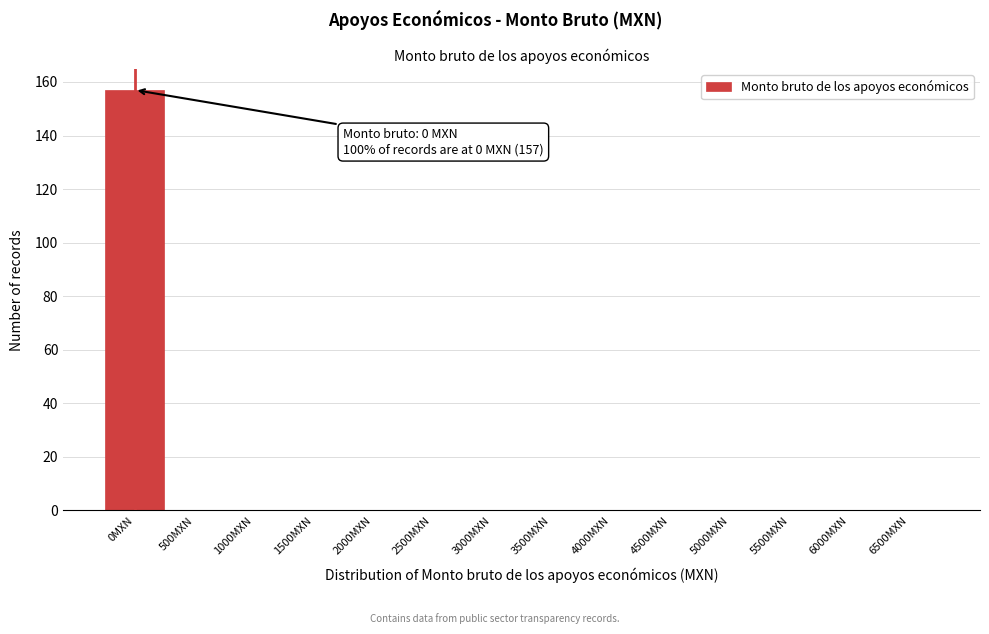

Reading left to right, extract all data points from this chart.

0MXN=157	500MXN=0	1000MXN=0	1500MXN=0	2000MXN=0	2500MXN=0	3000MXN=0	3500MXN=0	4000MXN=0	4500MXN=0	5000MXN=0	5500MXN=0	6000MXN=0	6500MXN=0